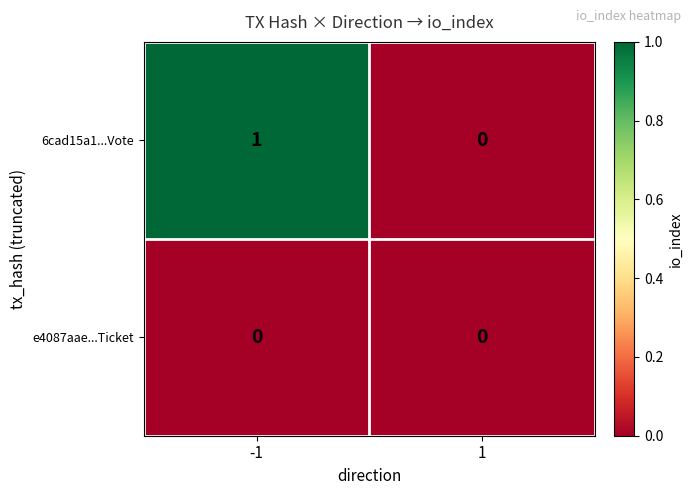

Is it true that 6cad15a1...Vote equals -1 at 1?

False